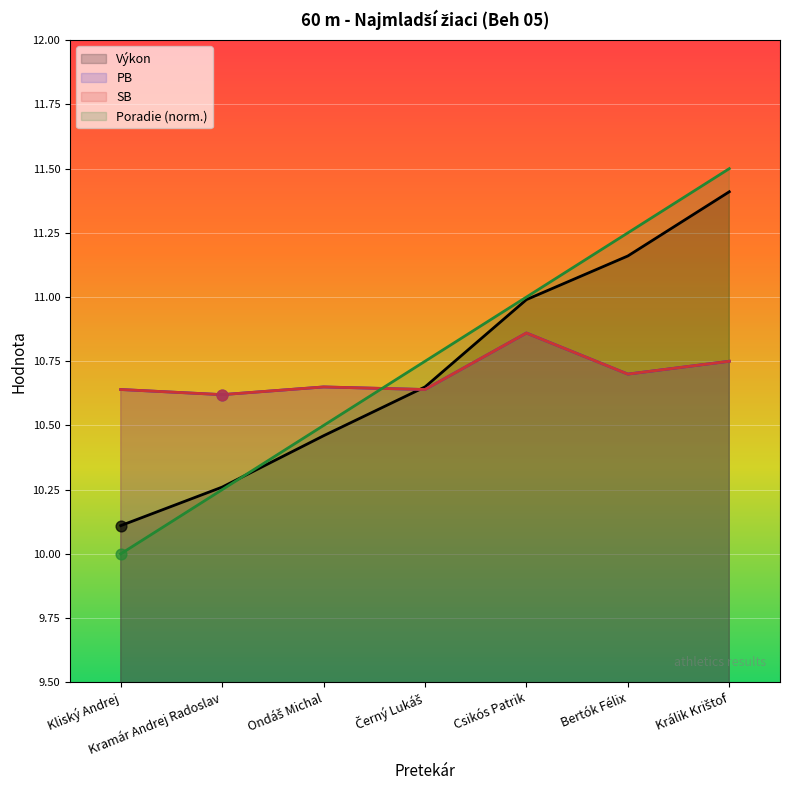

At which category is the sum across all series the highest?

Králik Krištof